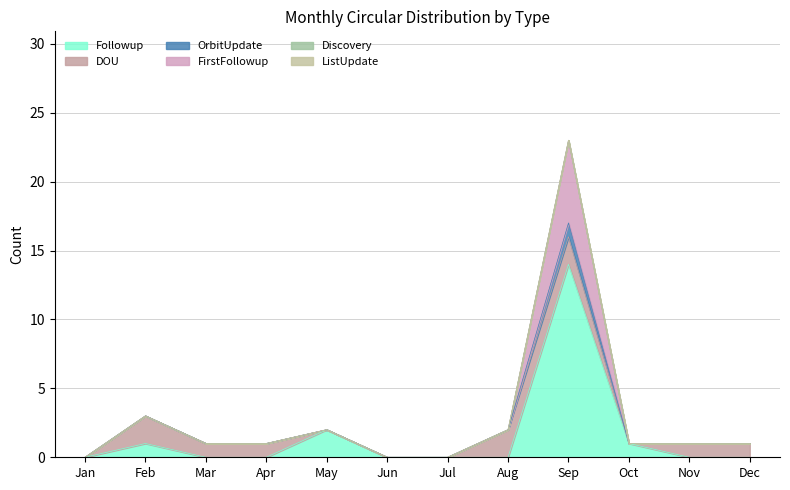

What is the spread (max minus min) of values at Apr?

1